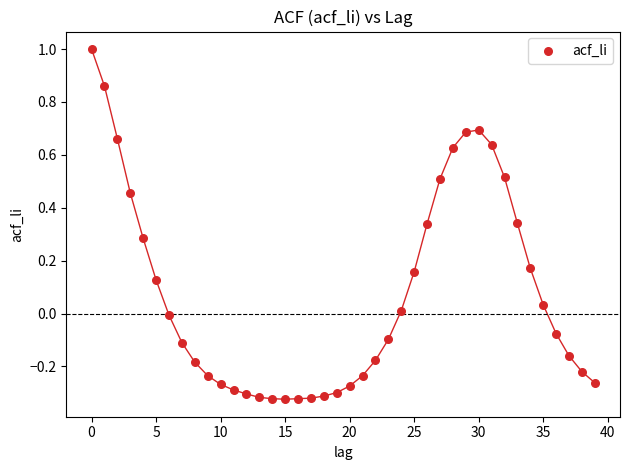

What is the range of Y values (max minus min)?

1.3